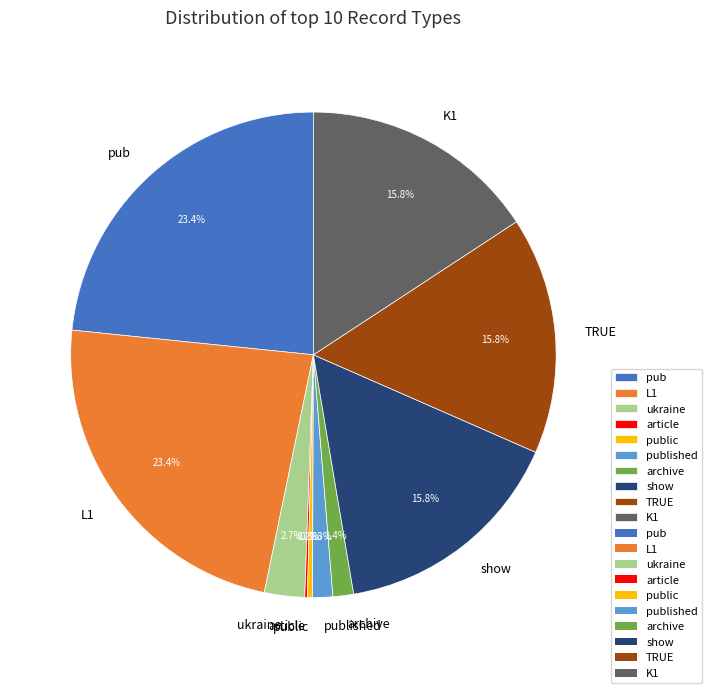

Does ukraine account for over 50% of the chart?

No